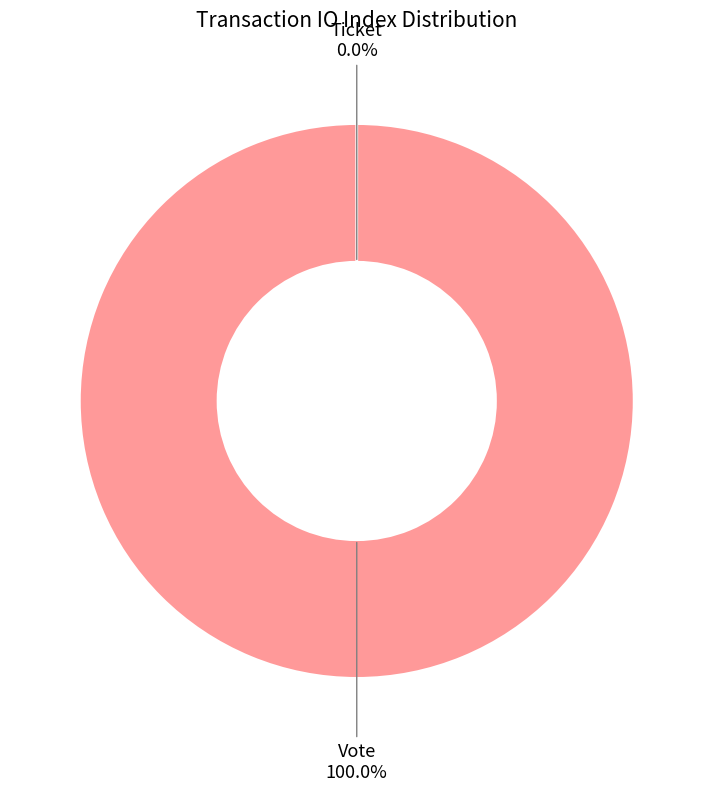

Do Vote (io_index=1) and Ticket (io_index=0) together represent more than half of the pie?

Yes